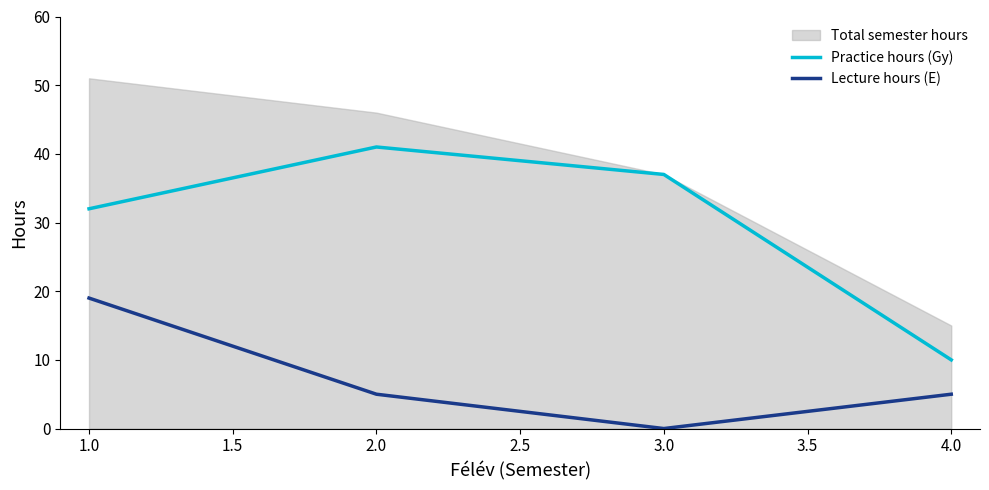

True or false: Practice hours (Gy) and Lecture hours (E) intersect in this chart.

False